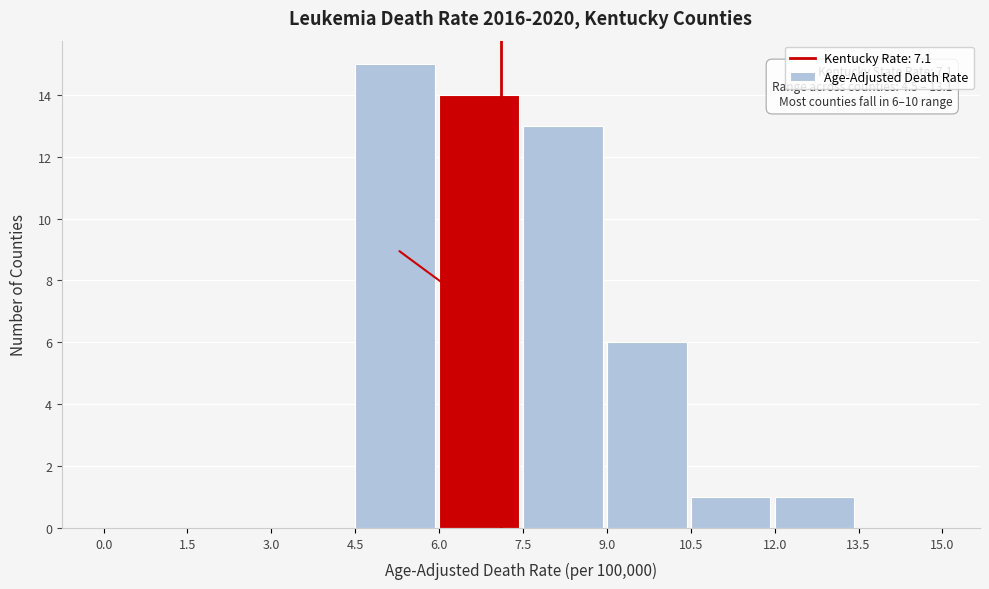

Which range on the x-axis has the tallest bar?

4.5 to 6.0